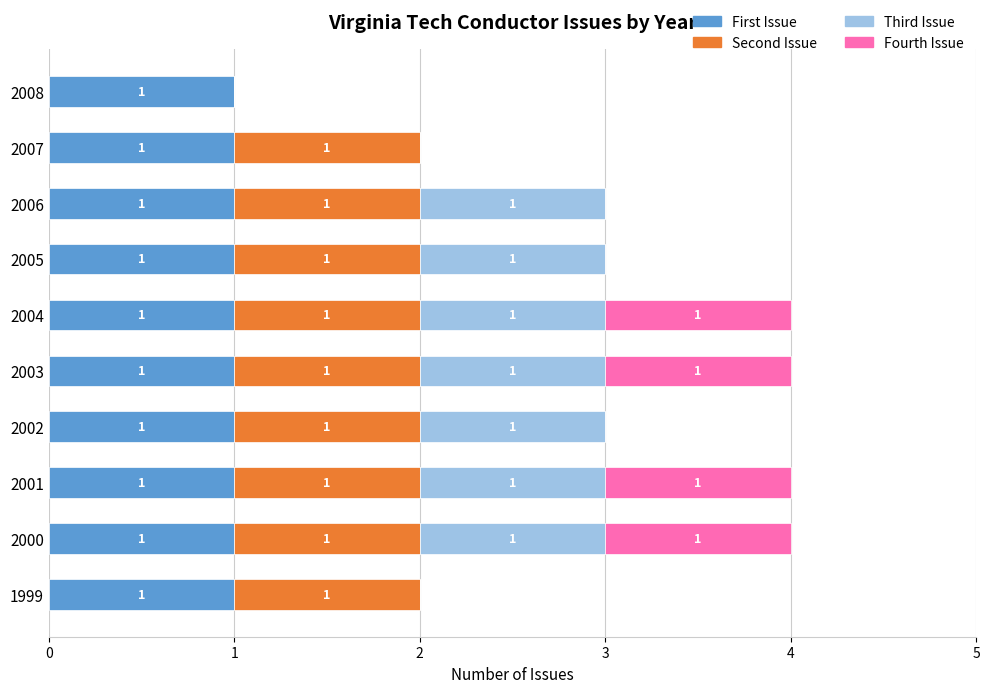

What is the total value across all series at 2005?

3